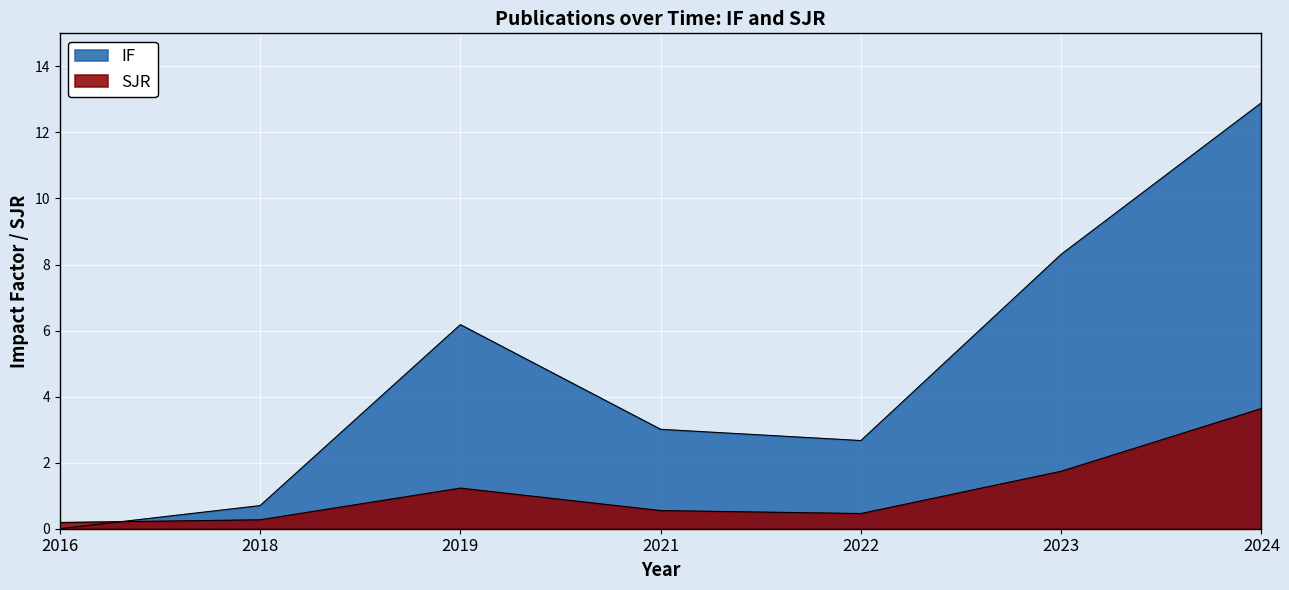

At which label is SJR closest to 1?

2019